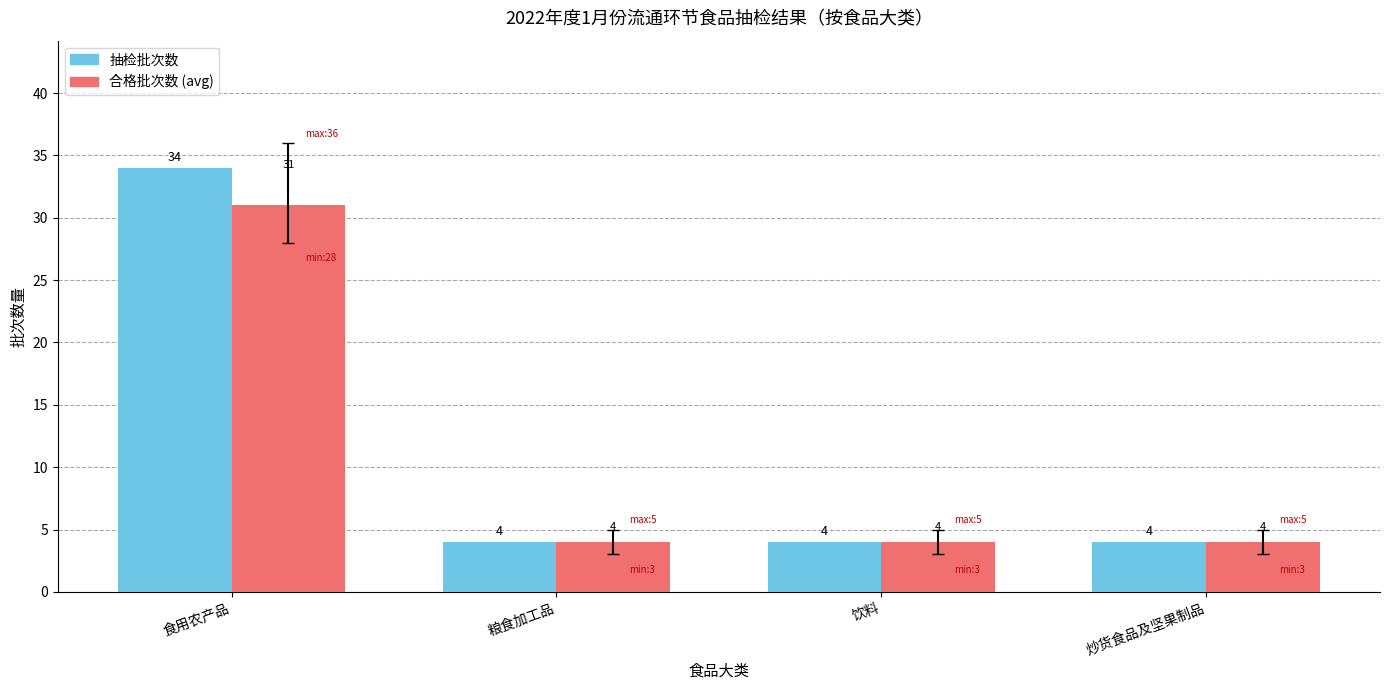

How many groups of bars are there?

4